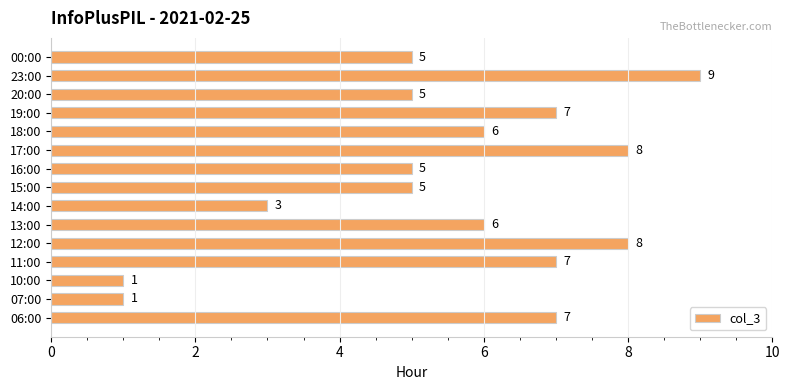

At which category does the chart reach its peak across all series?

23:00